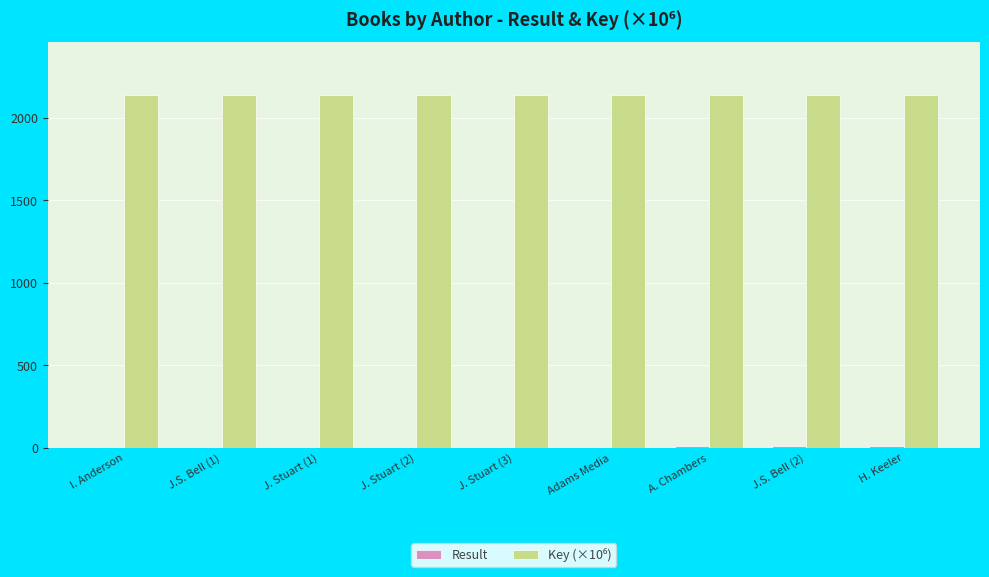

Between I. Anderson and Adams Media, which series saw the biggest shift?

Result